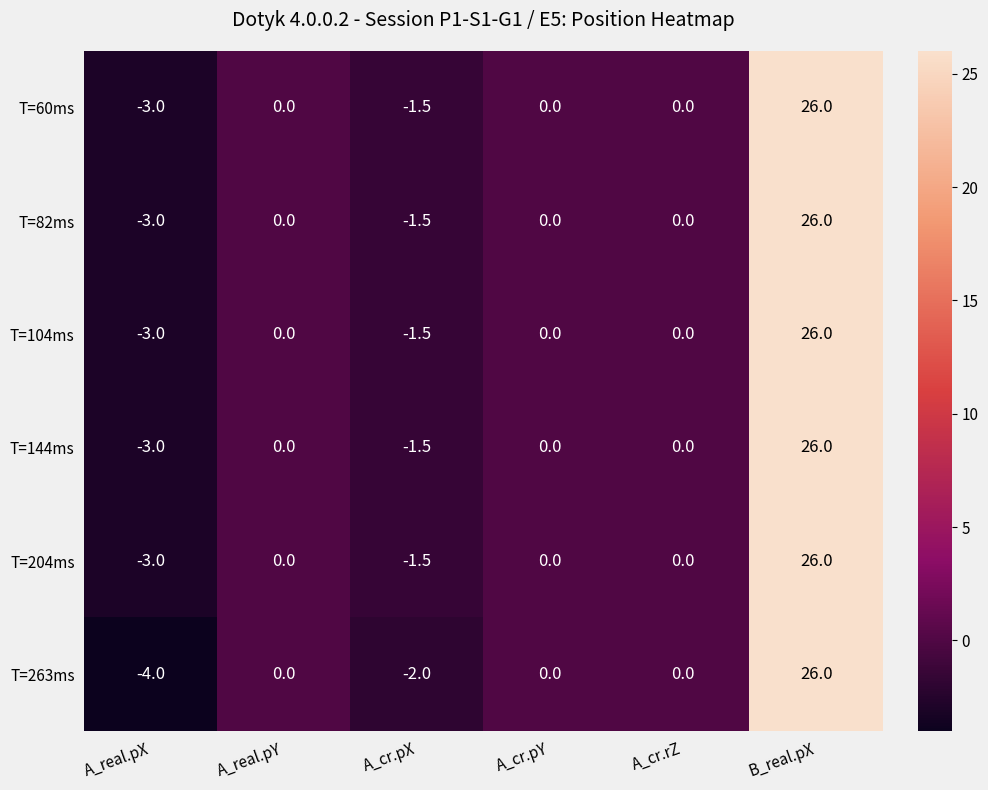

How many values in T=144ms are below zero?

2